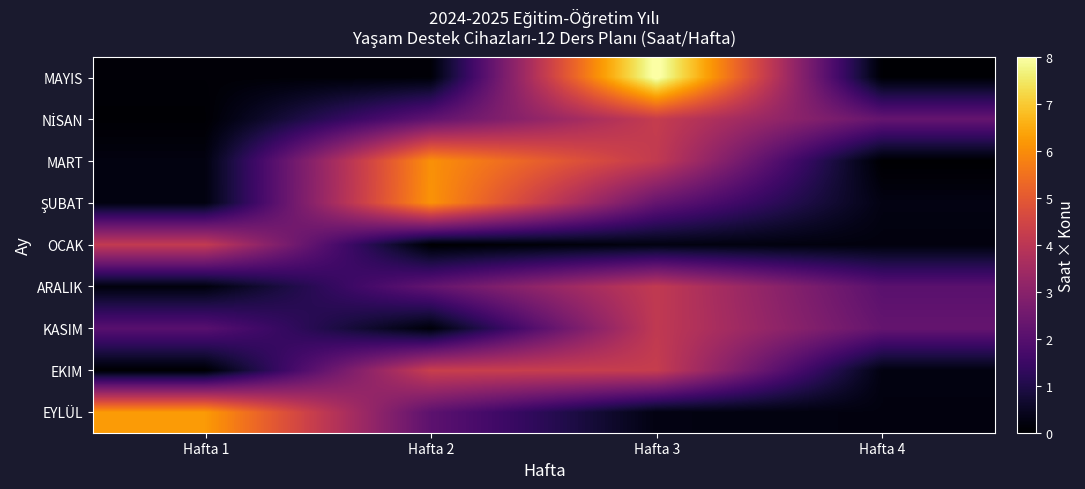

At which category is the sum across all series the highest?

Hafta 3